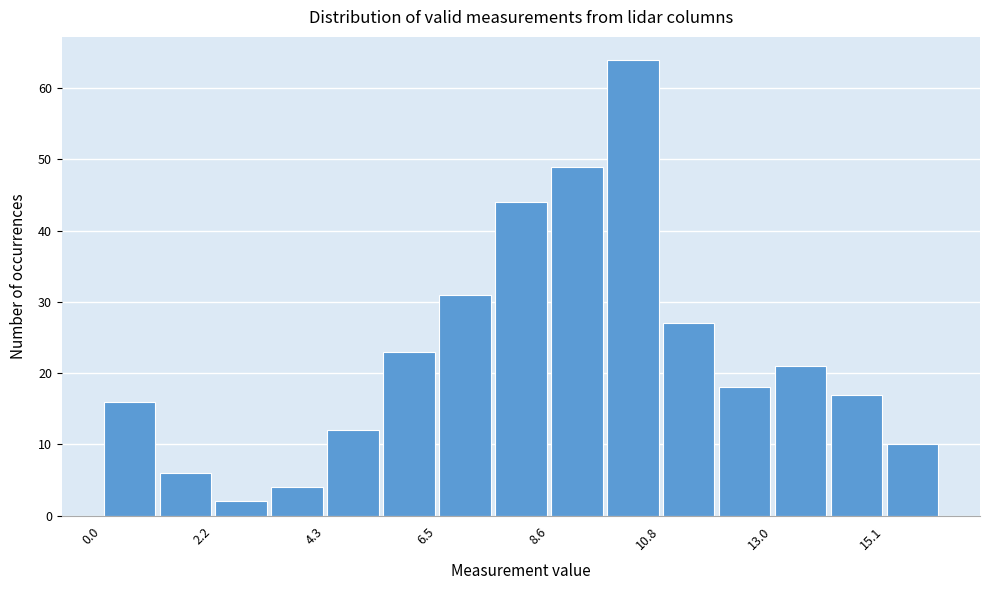

Read against the x-axis, roughly where is the centre of the tallest bar?

10.5